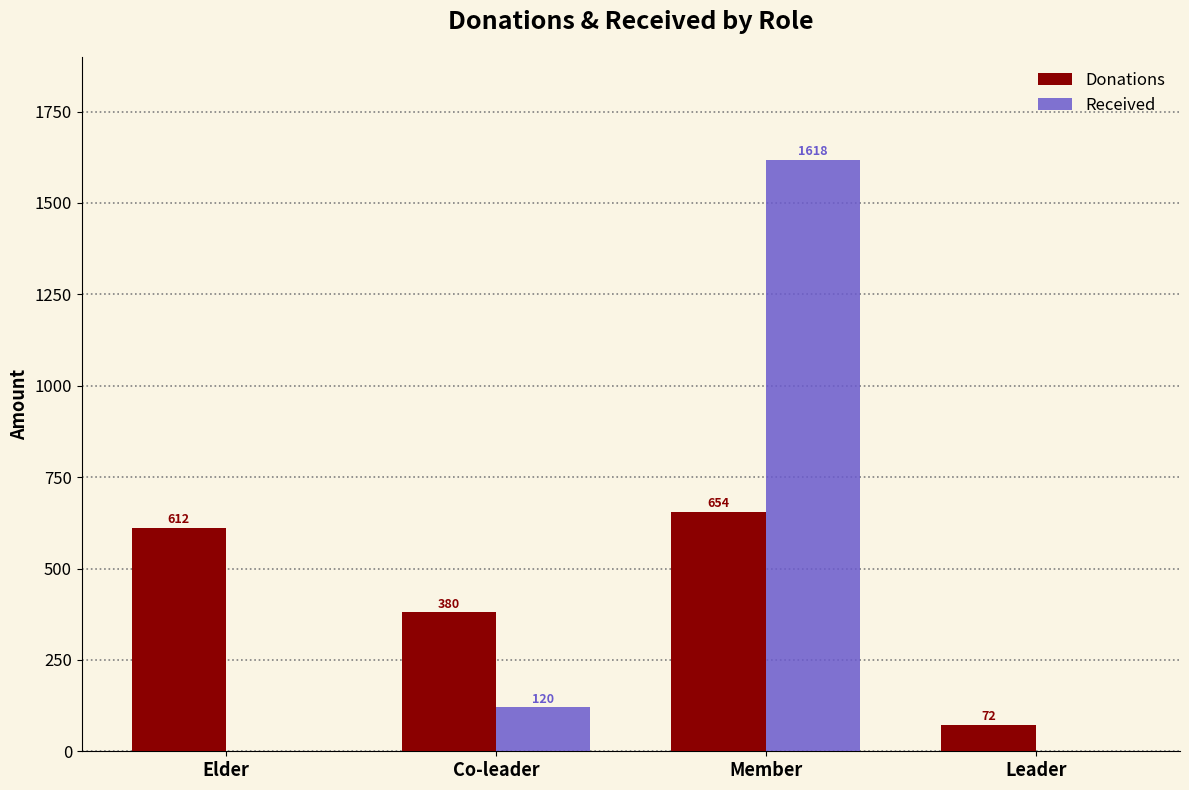

Is it true that Donations equals 175 at Co-leader?

False